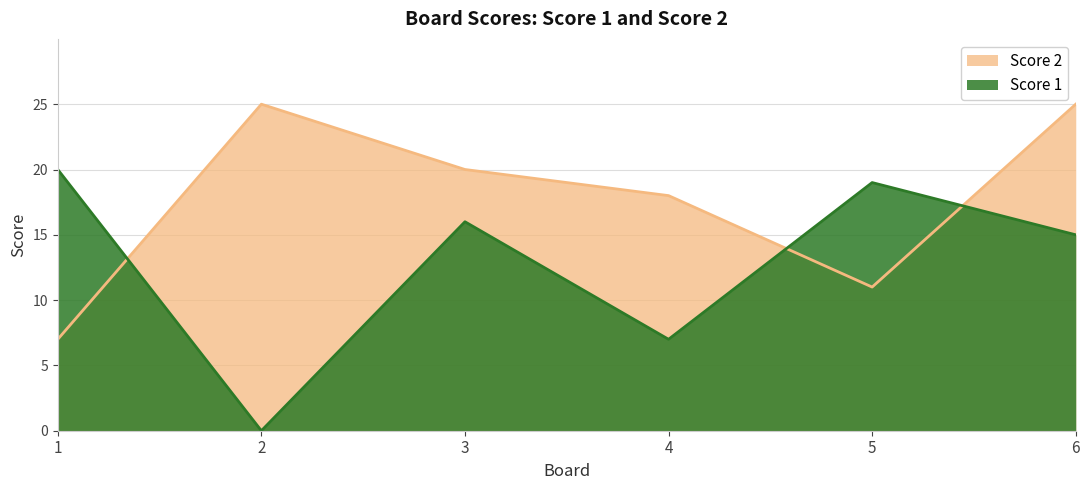

Where is Score 1 nearest to the value 10?

4